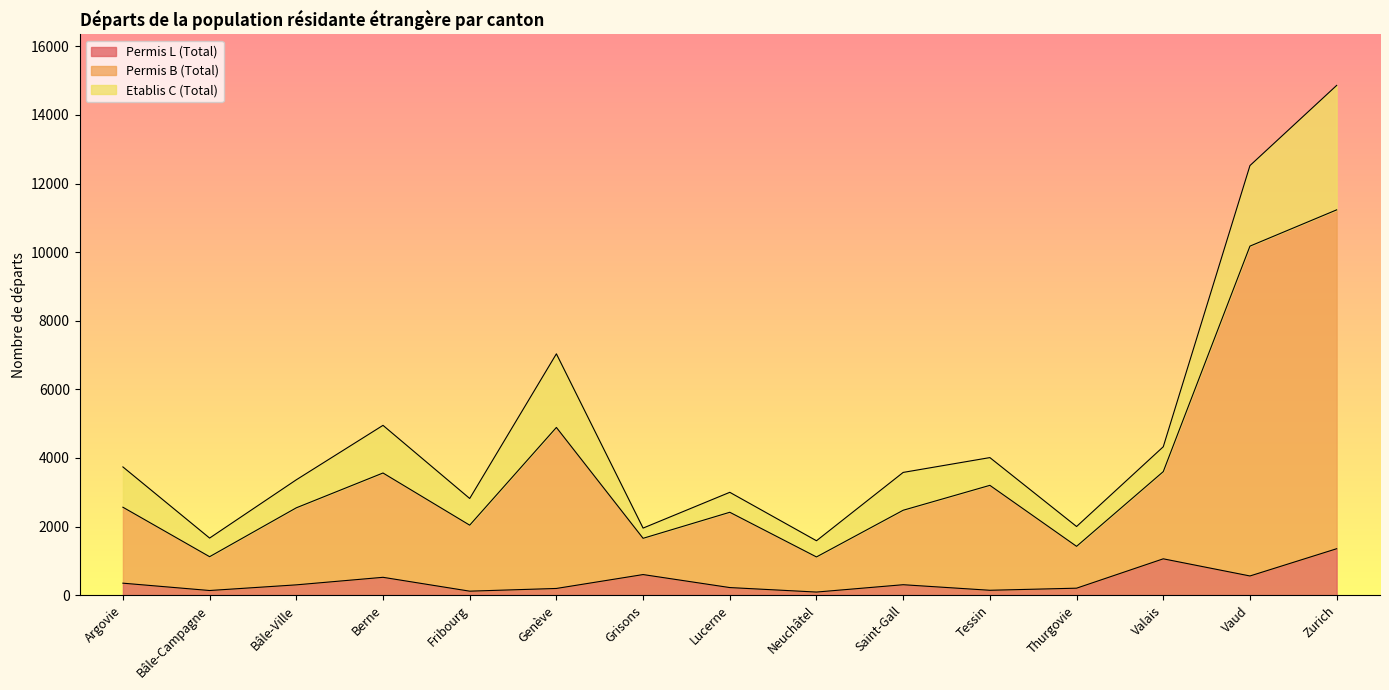

Is it true that Permis L (Total) equals 461 at Valais?

False